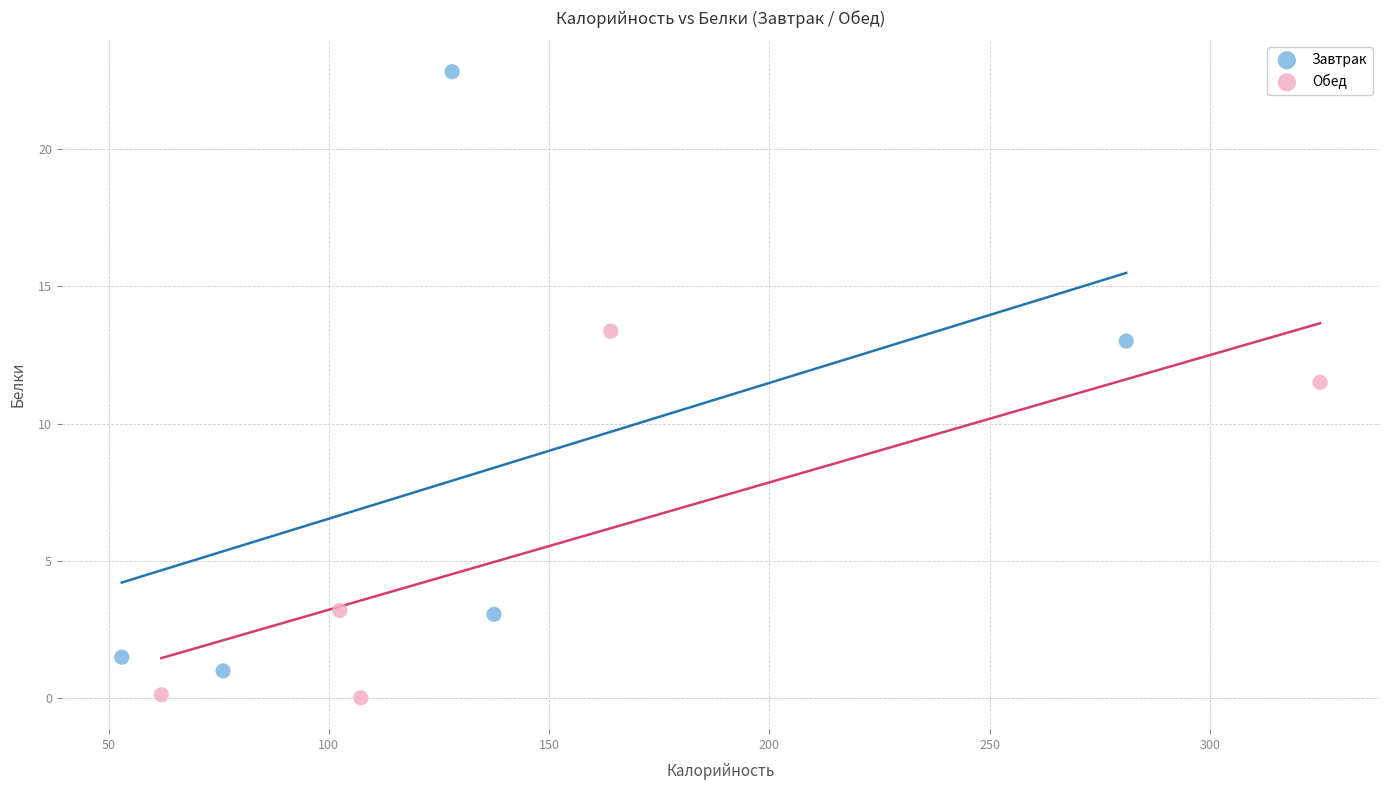

Which series has the widest spread of Y values?

Завтрак